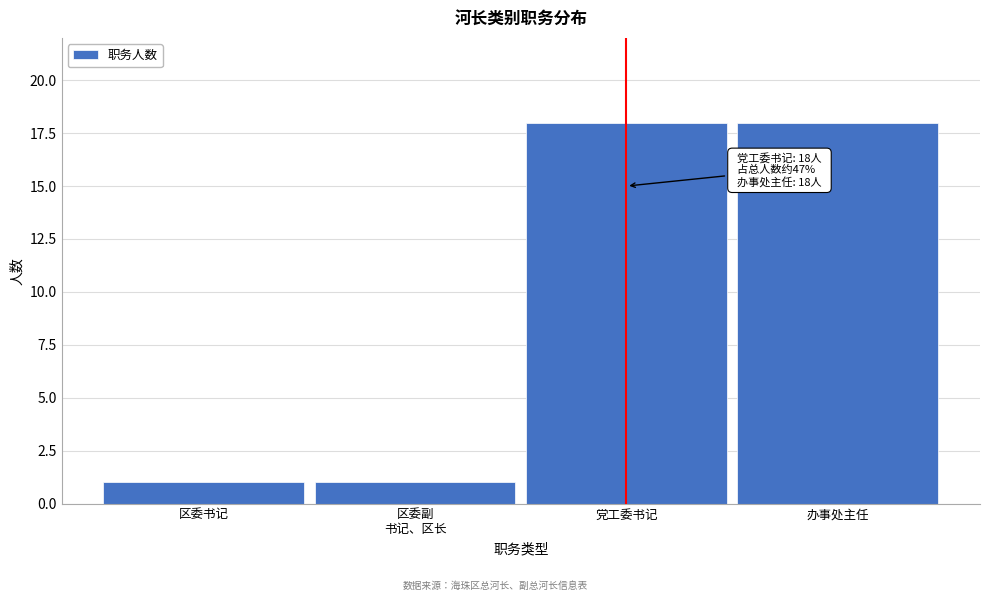

Reading right to left, list all the values displayed in this chart.

18	18	1	1